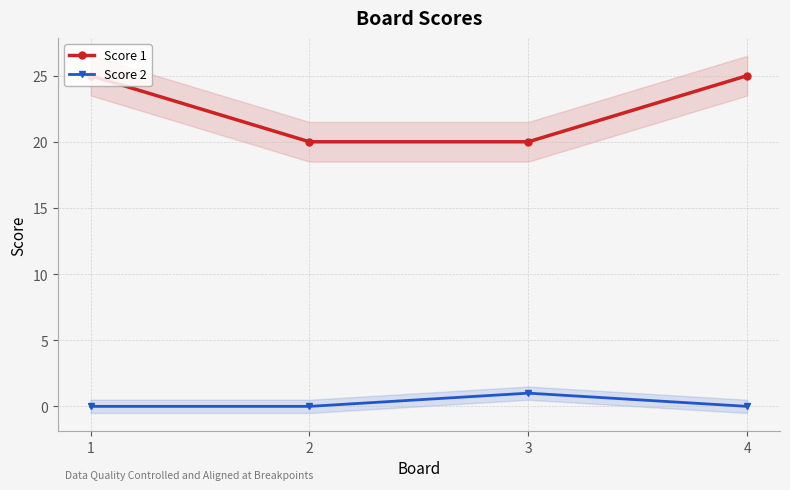

Is the value of Score 2 at 4 greater than the value of Score 1 at 1?

No